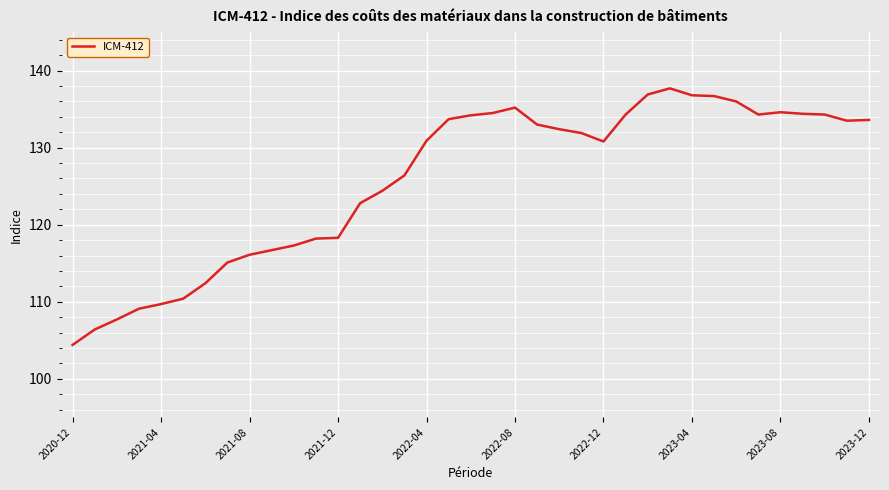

What is the smallest value displayed?

104.4